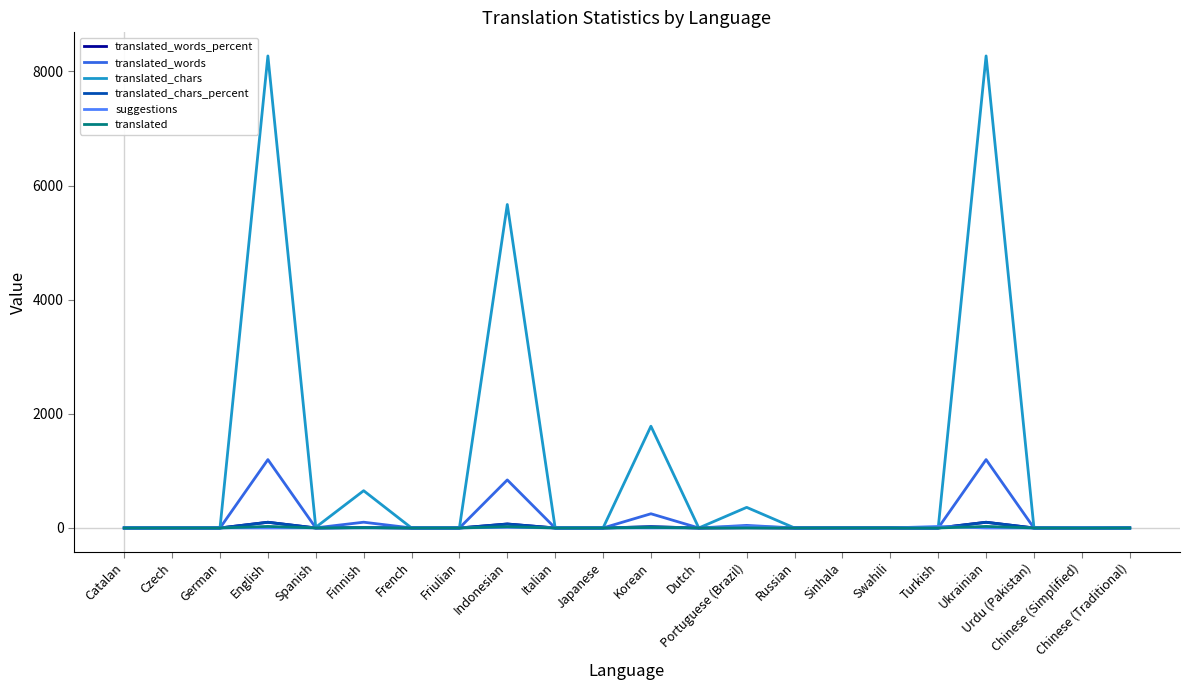

Is it true that translated_chars equals 0.0 at Chinese (Traditional)?

True